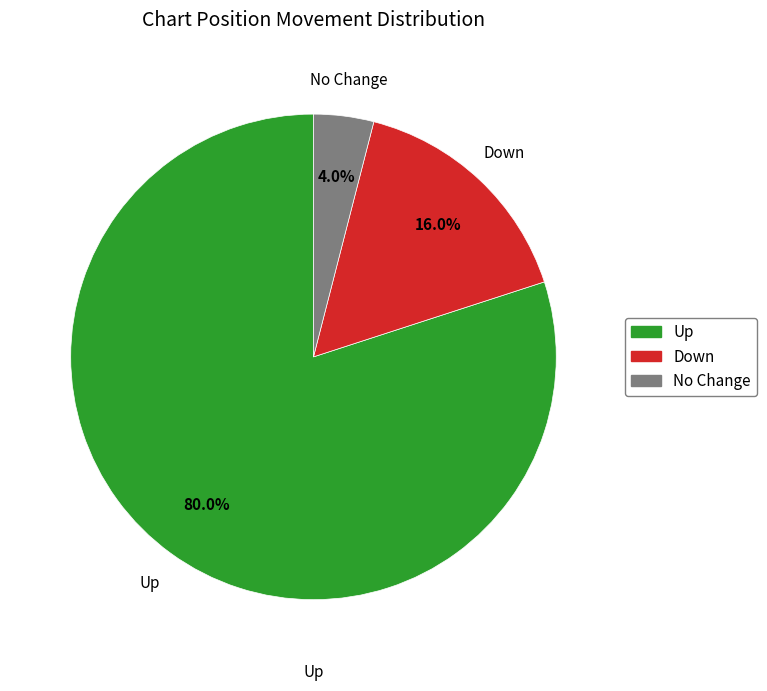

Does any single category account for the majority?

Yes